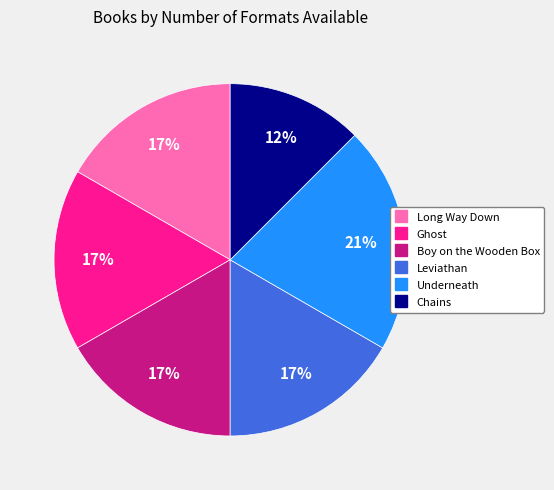

What is the ratio of the value at Long Way Down to the value at Underneath?

0.8